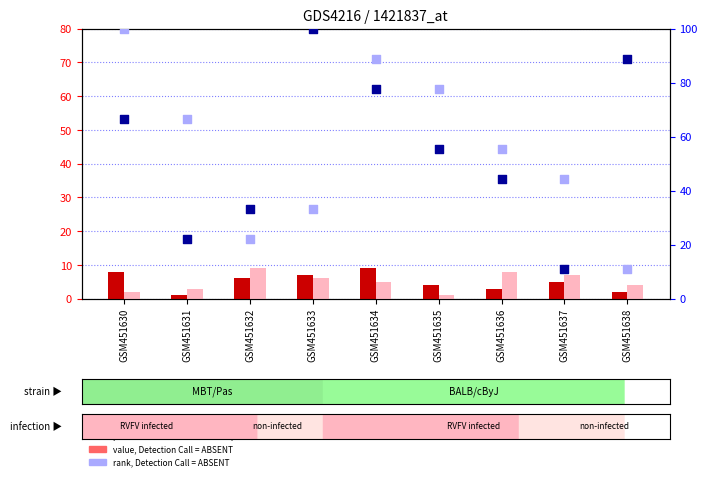

Which series has the largest Y range (max minus min)?

percentile rank within the sample